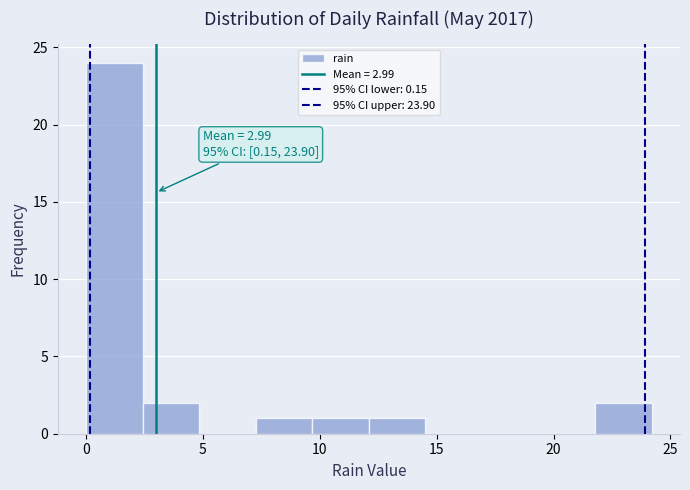

Over which range of the x-axis is the bar tallest?

0.0 to 2.5